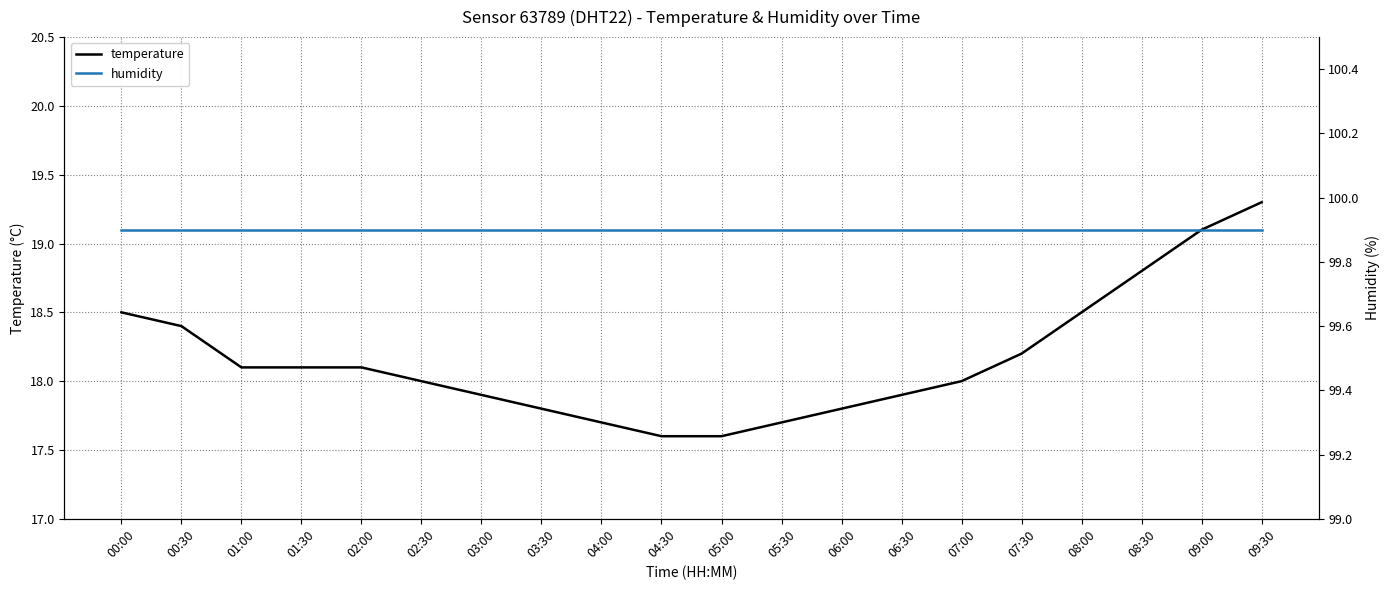

Is it true that humidity equals 99.9 at 01:30?

True